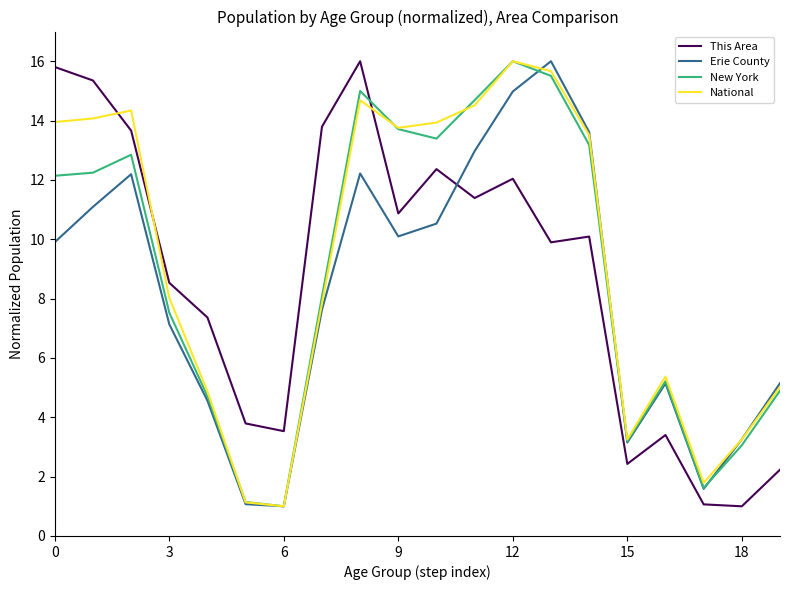

After their last crossing, which series has the higher values: This Area or New York?

New York